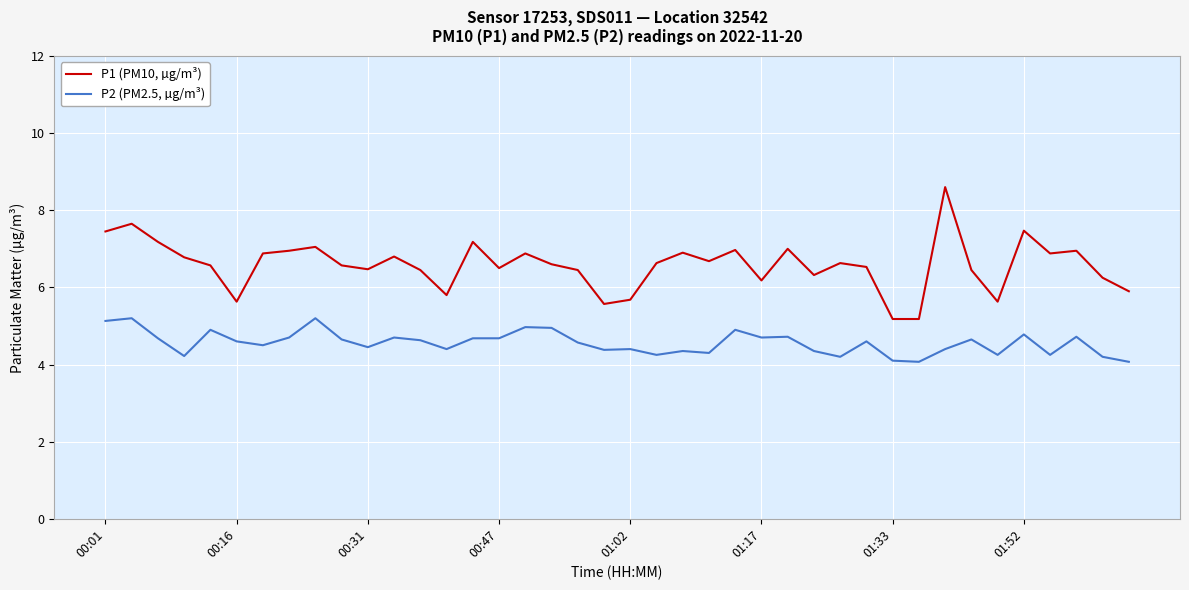

Which series has the largest total across all categories?

P1 (PM10, µg/m³)